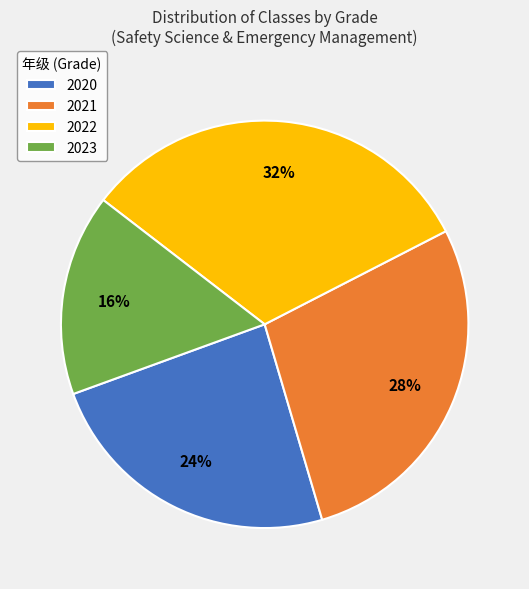

To the nearest percent, what portion does 2023 represent?

16%